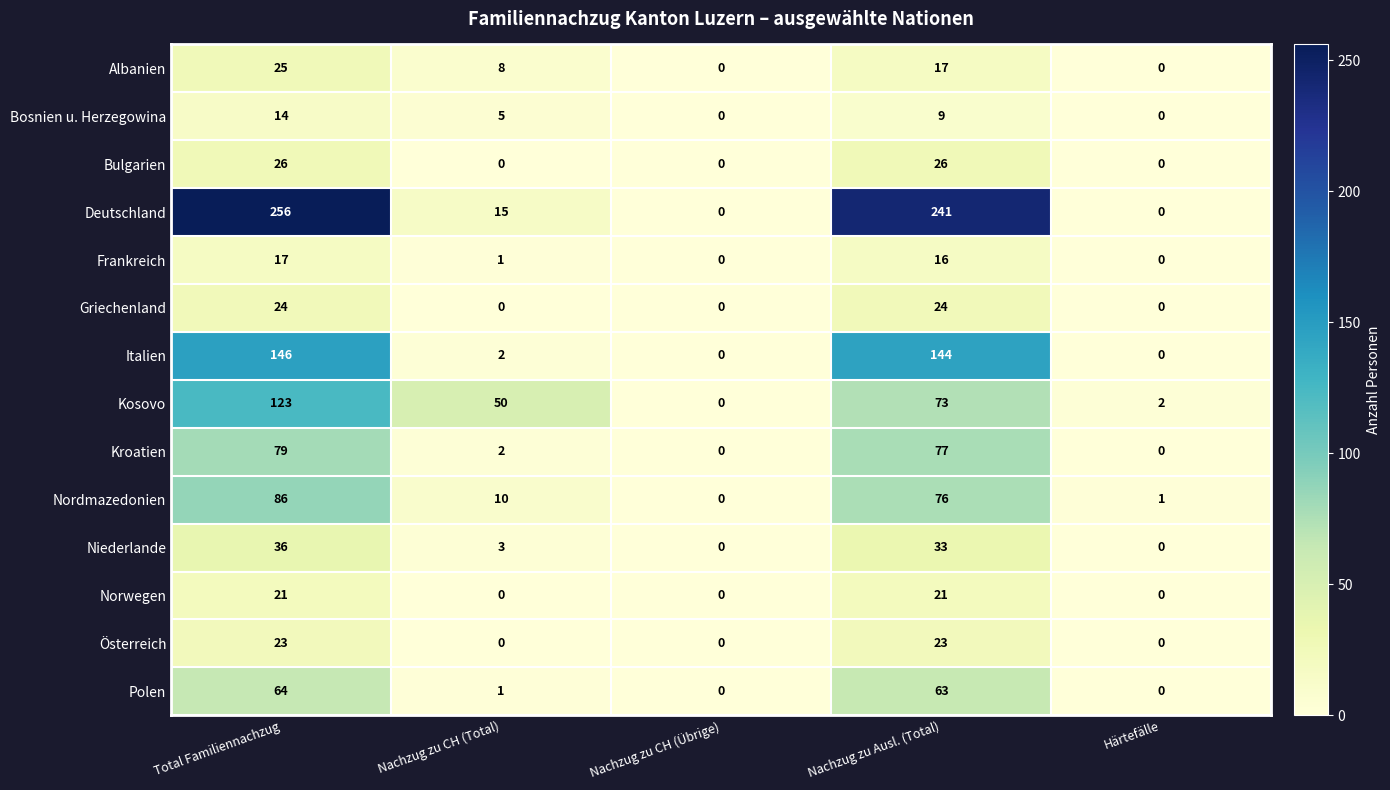

How many categories are shown in the chart?

5